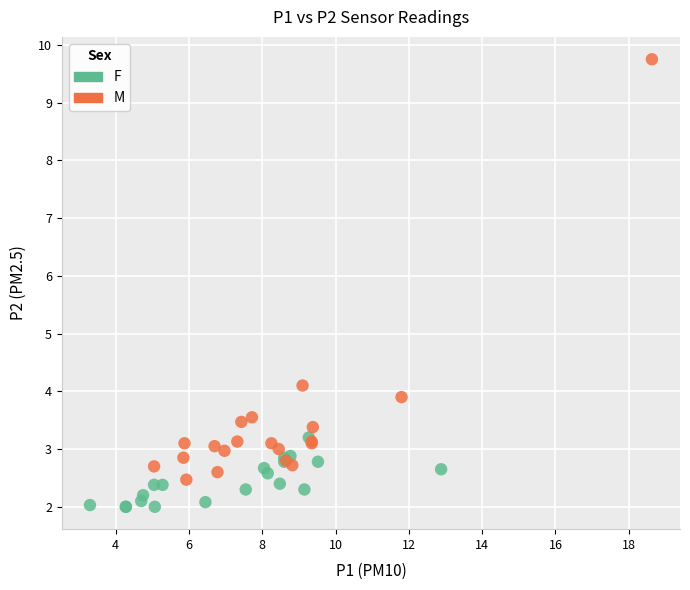

Which series contains the highest Y value?

M